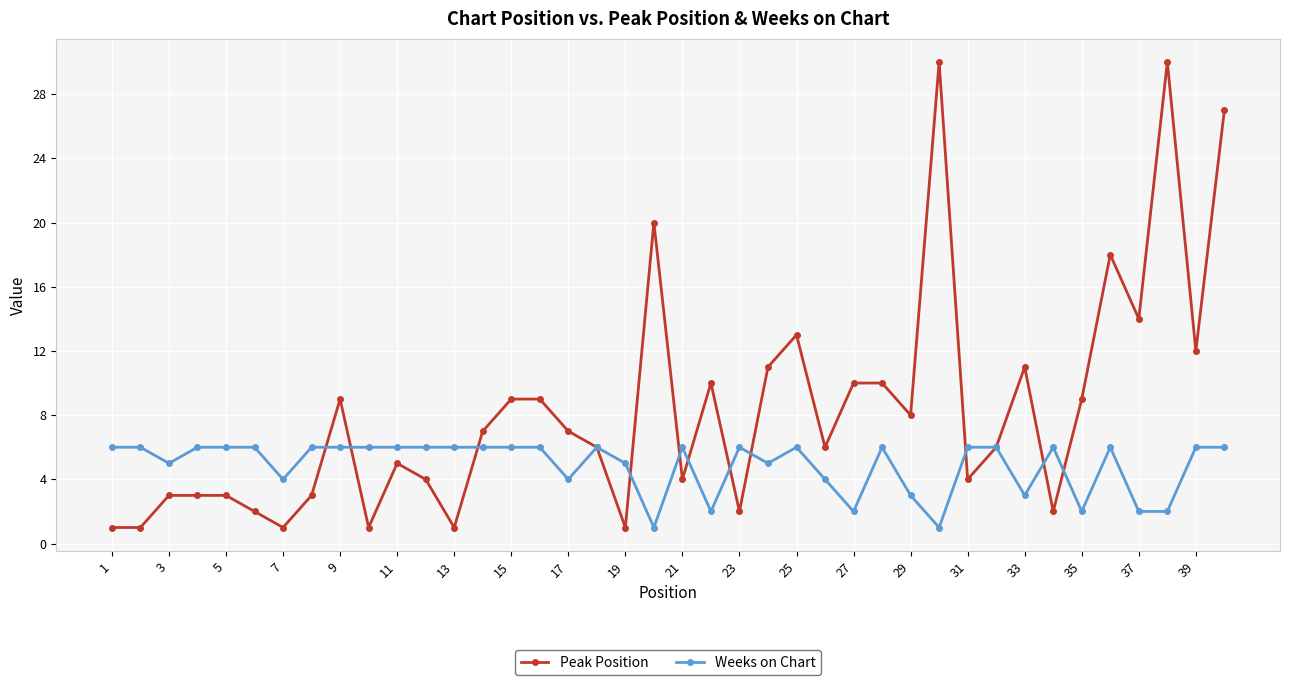

What is the maximum value for Weeks on Chart?

6